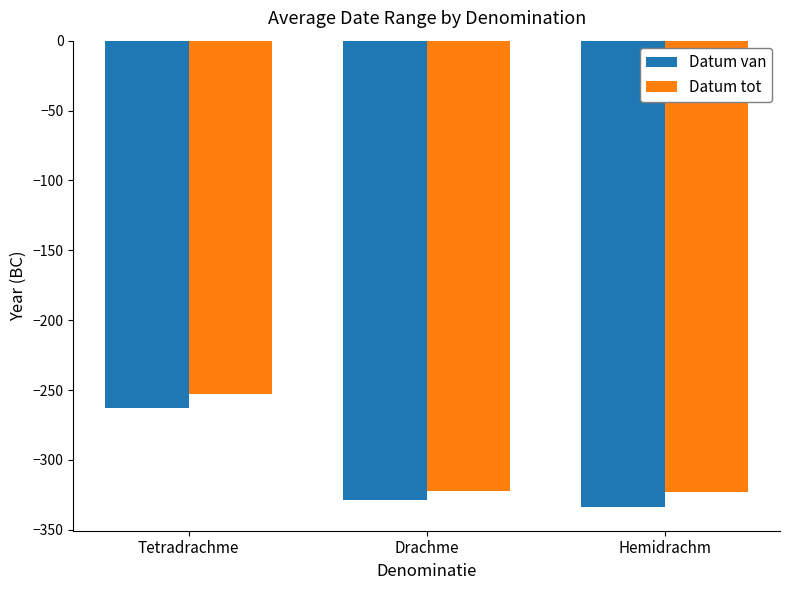

What is the label of the 3rd bar from the left?

Hemidrachm